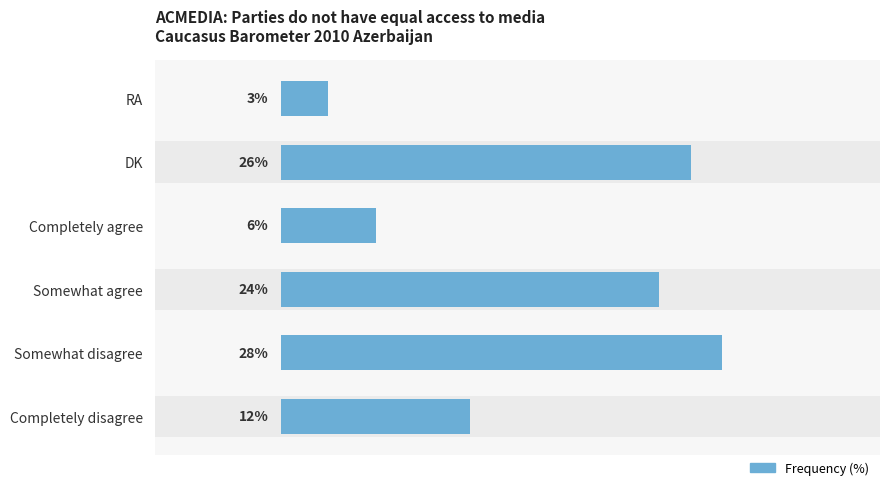

Which has a higher value, DK or Somewhat agree?

DK